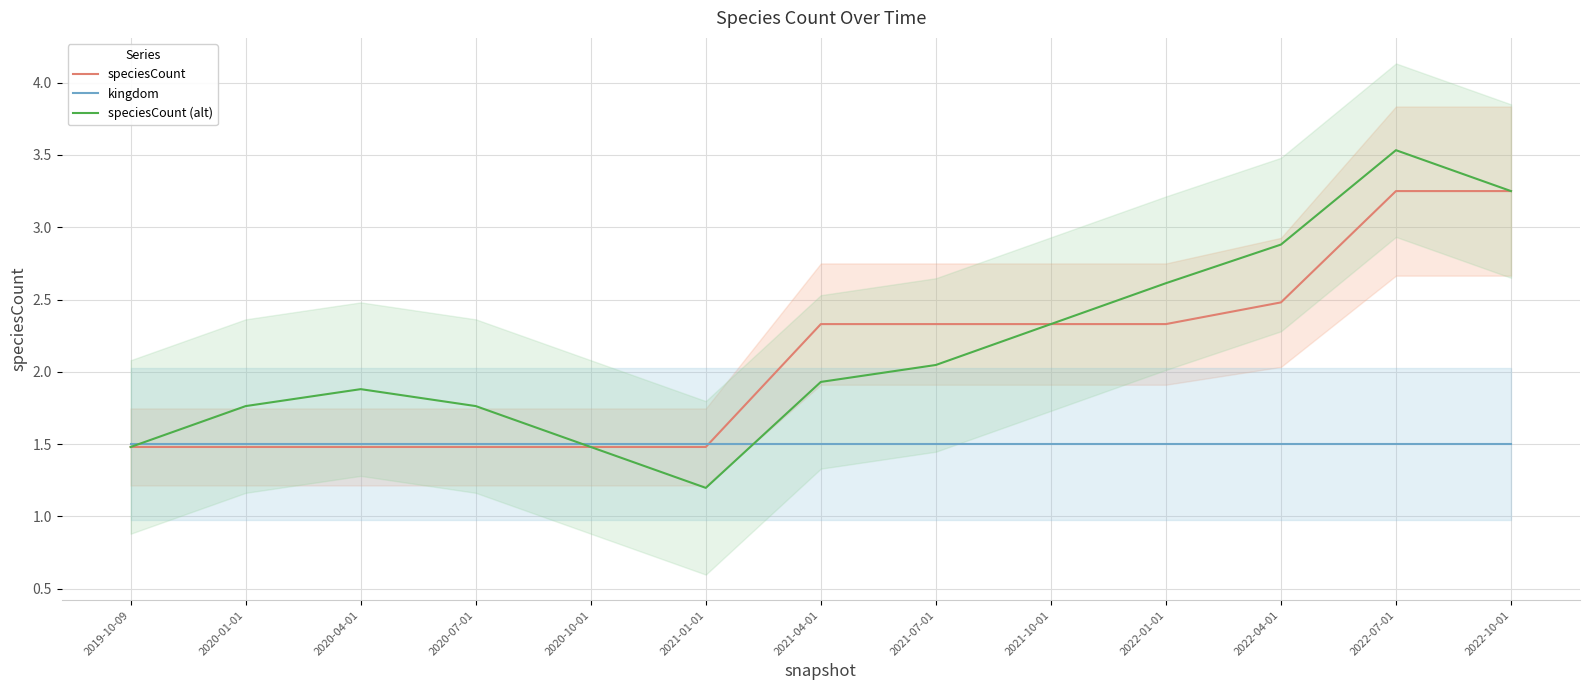

Reading left to right, extract all data points from this chart.

speciesCount: 1.5	1.5	1.5	1.5	1.5	1.5	2.3	2.3	2.3	2.3	2.5	3.2	3.2
kingdom: 1.5	1.5	1.5	1.5	1.5	1.5	1.5	1.5	1.5	1.5	1.5	1.5	1.5
speciesCount (alt): 1.5	1.8	1.9	1.8	1.5	1.2	1.9	2.0	2.3	2.6	2.9	3.5	3.2